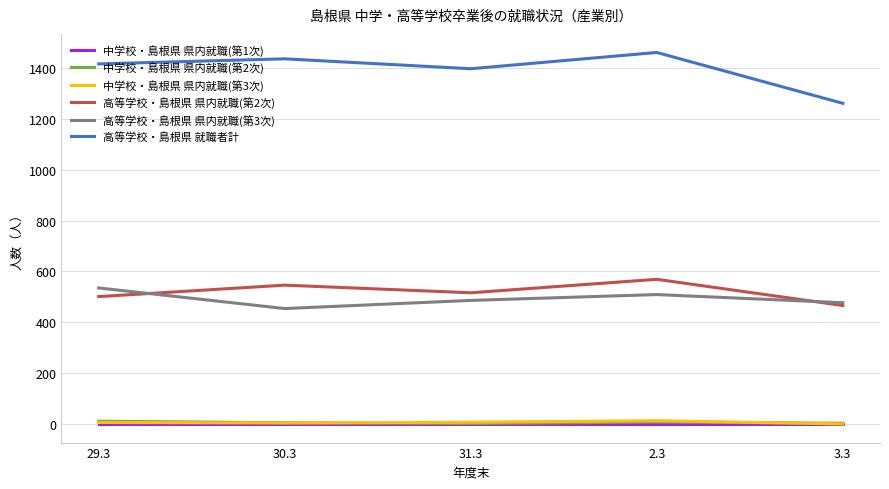

True or false: 高等学校・島根県 就職者計 and 中学校・島根県 県内就職(第2次) intersect in this chart.

False